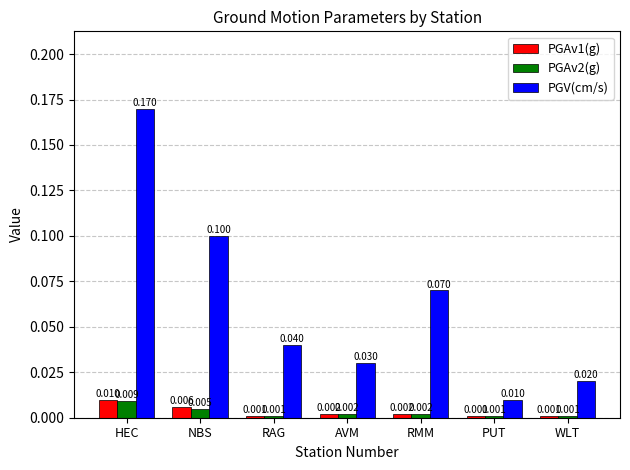

What position from the right is PUT?

2